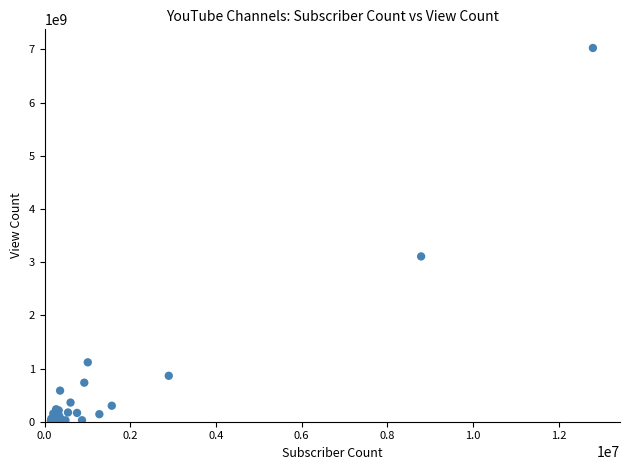

What Y value in the scatter plot is closest to 3521521122?

3107126194